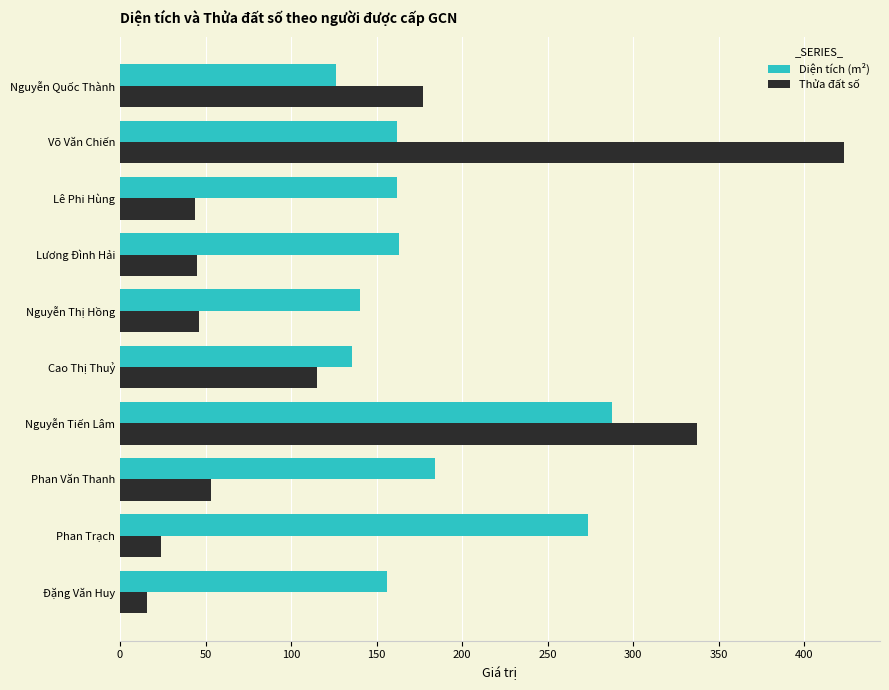

Is it true that Diện tích (m²) equals 231.0 at Lê Phi Hùng?

False